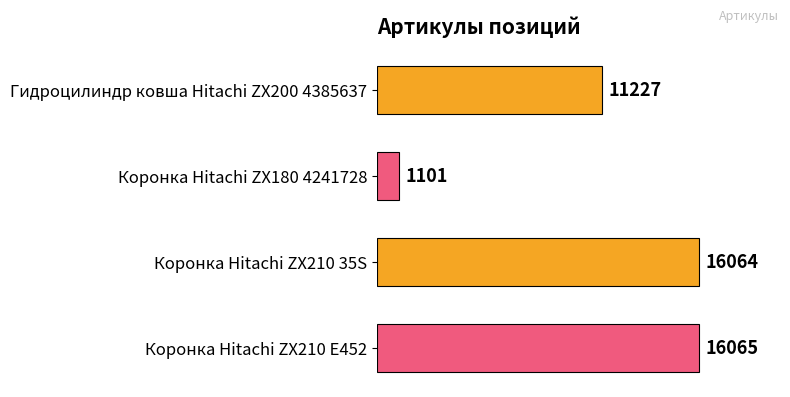

The value at Коронка Hitachi ZX210 E452 is 16065. True or false?

True